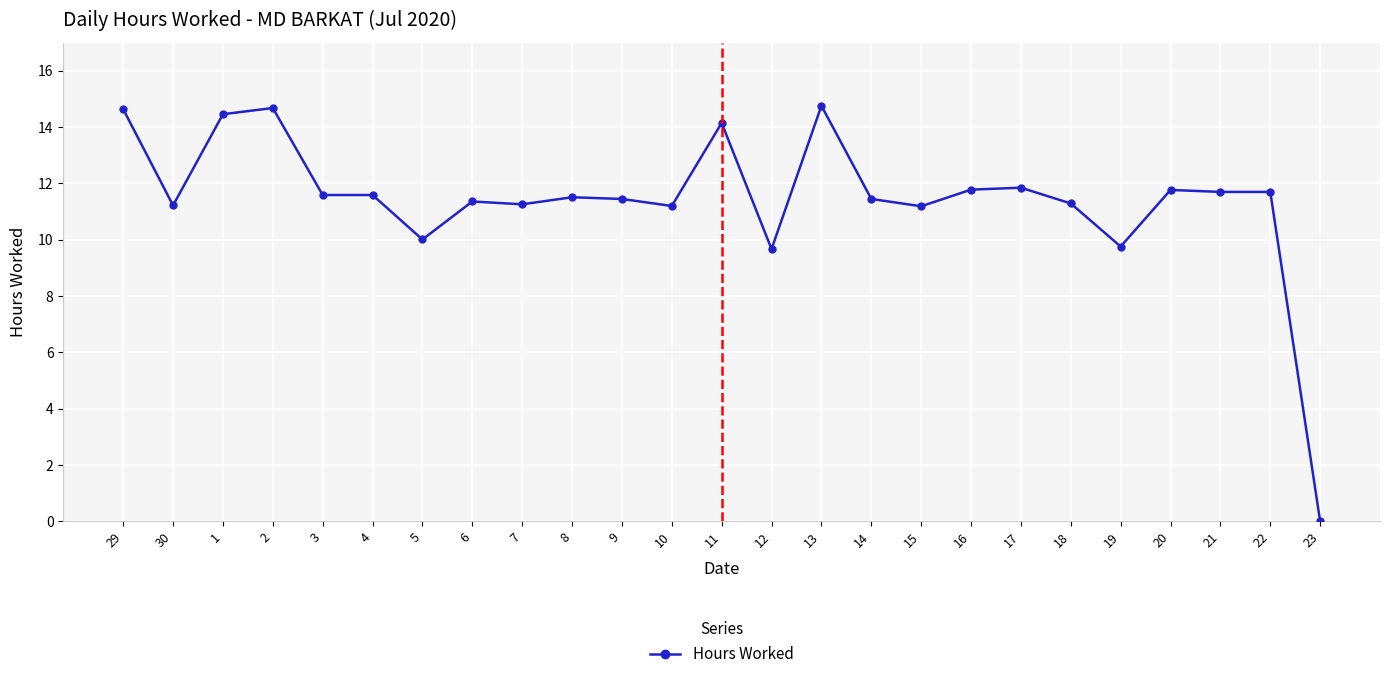

Where is the first local minimum?

30